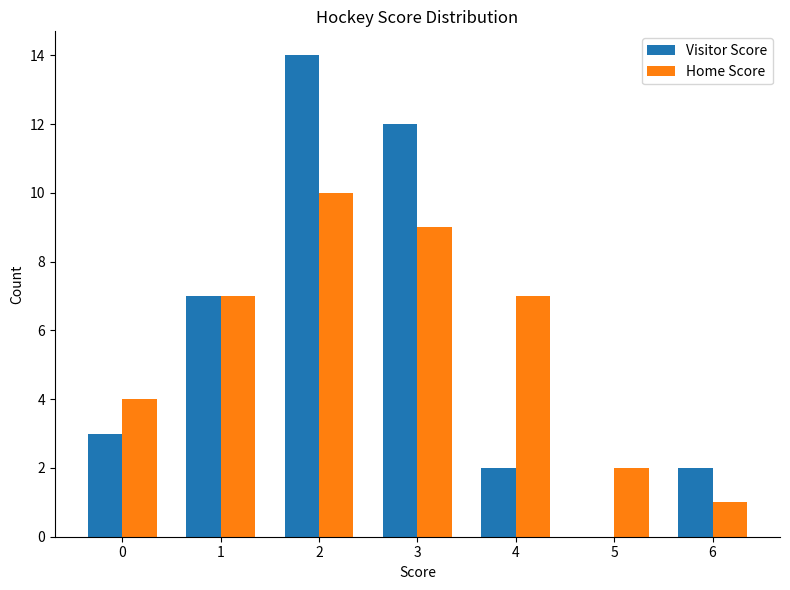

Reading left to right, transcribe all the data shown in this chart.

Visitor Score: 0=3	1=7	2=14	3=12	4=2	5=0	6=2
Home Score: 0=4	1=7	2=10	3=9	4=7	5=2	6=1